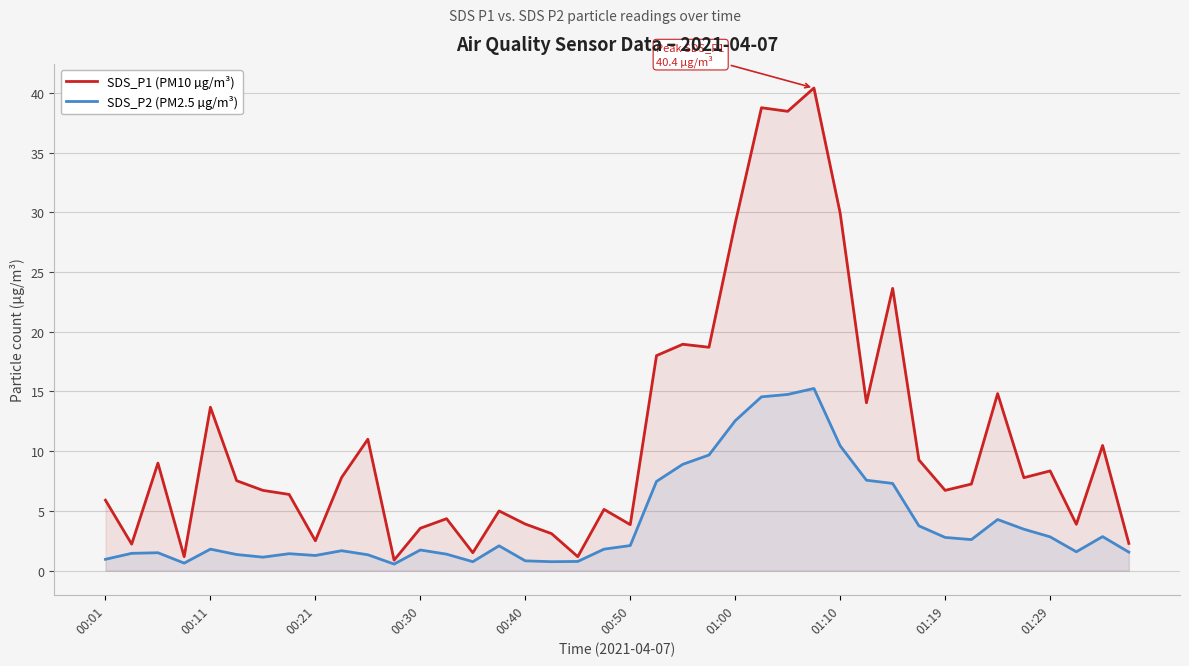

Which category has the lowest value in the SDS_P1 (PM10 µg/m³) series?

11